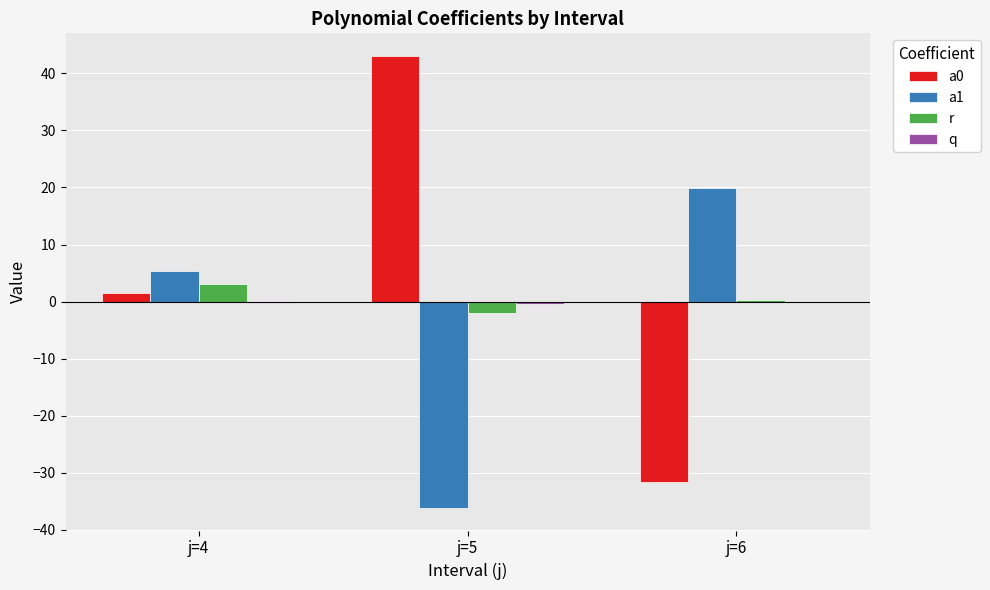

Which series has the largest total across all categories?

a0